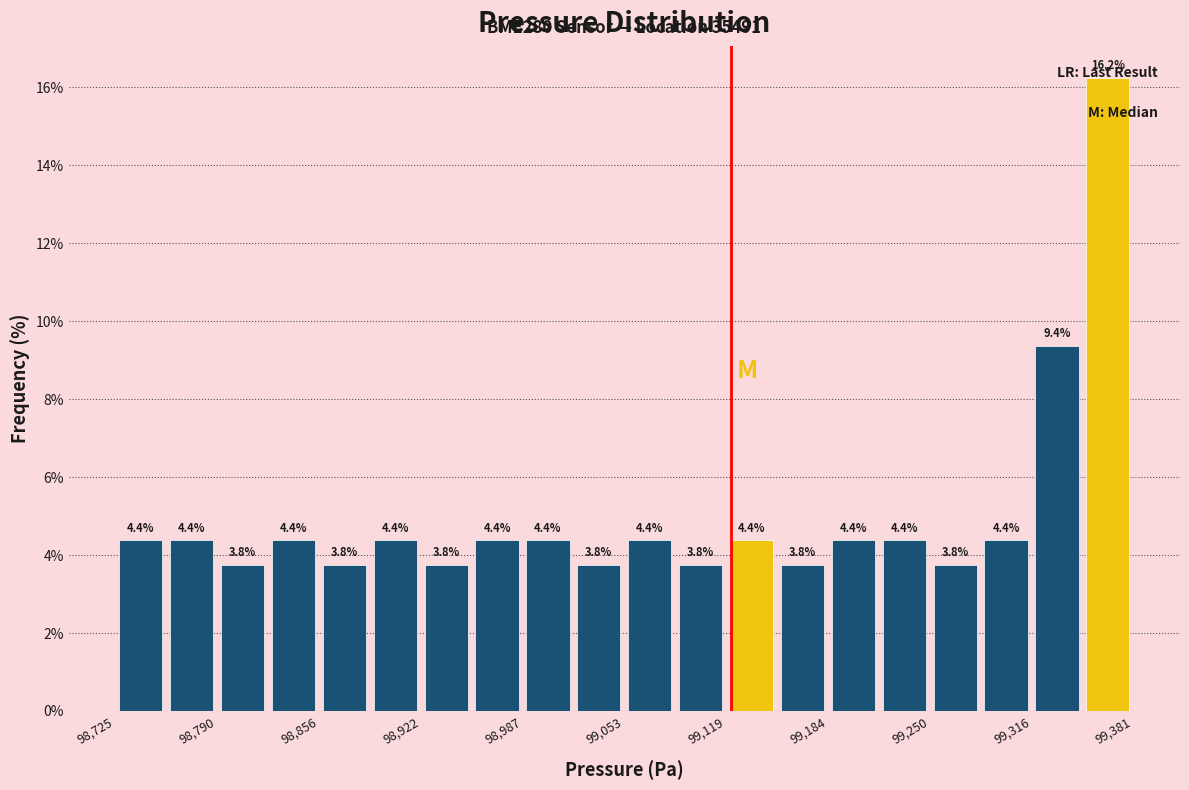

Read against the x-axis, roughly where is the centre of the tallest bar?

99370